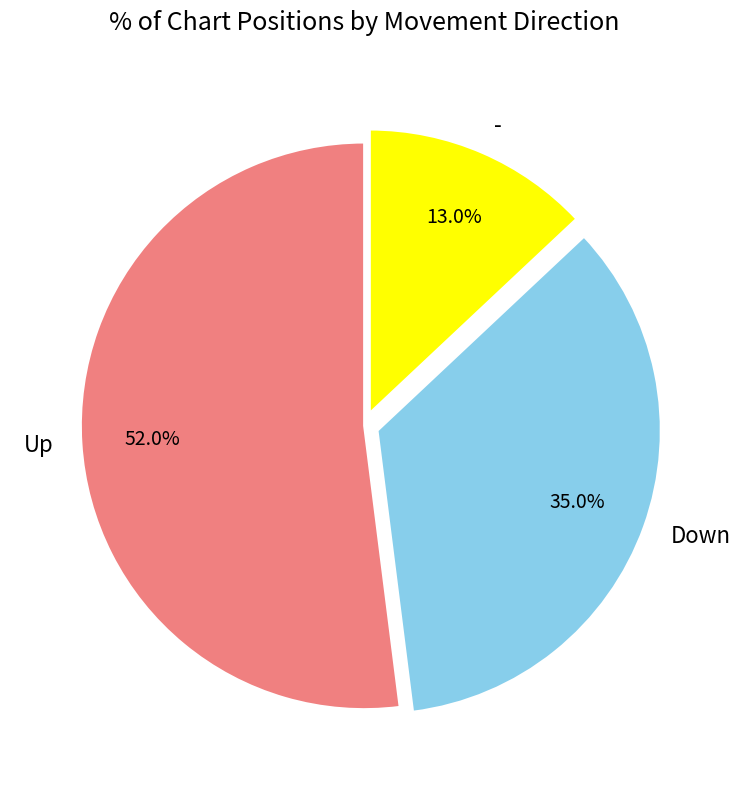

Which slice is the largest?

Up